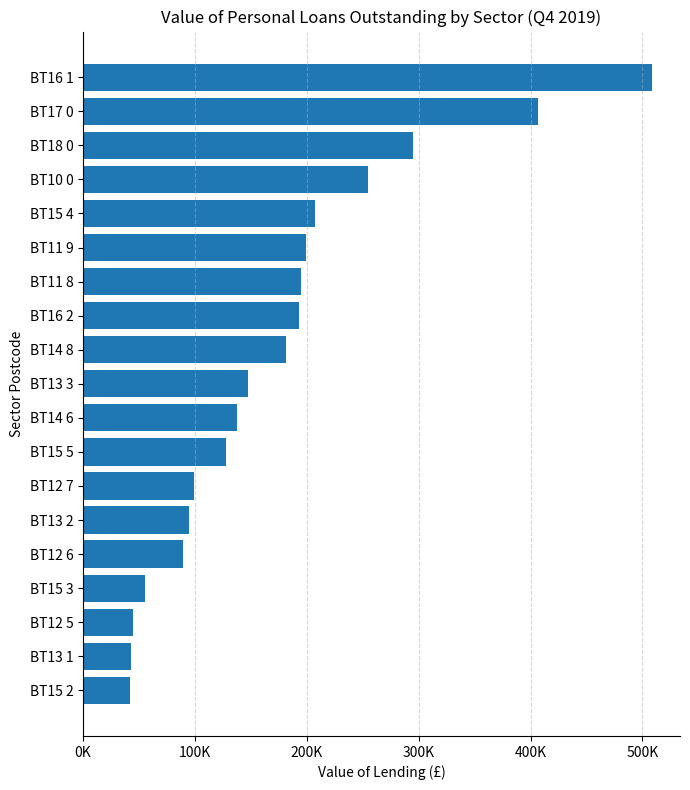

Does the chart contain any negative values?

No